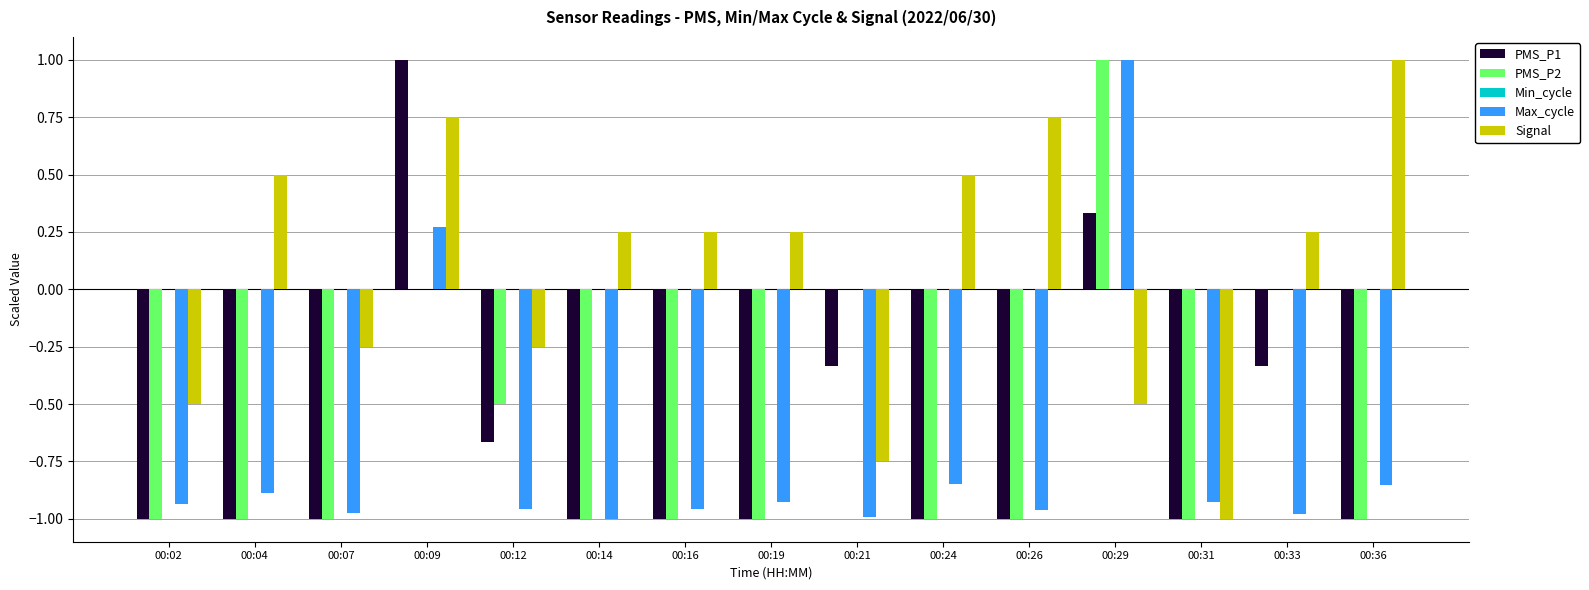

How many distinct data groups are displayed?

4